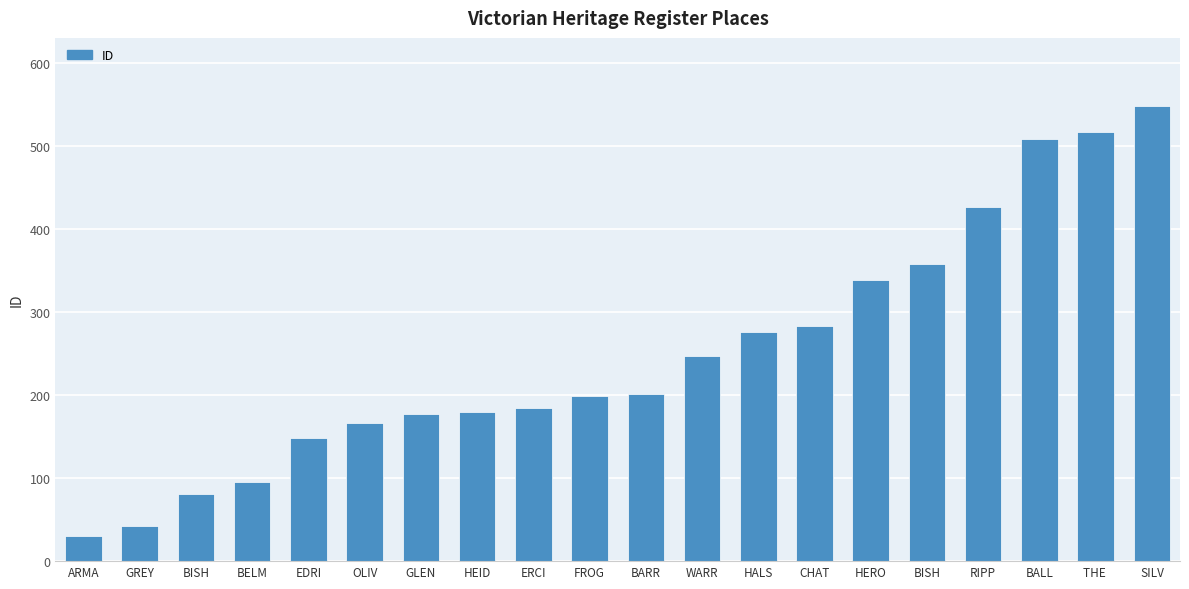

What is the average value?

250